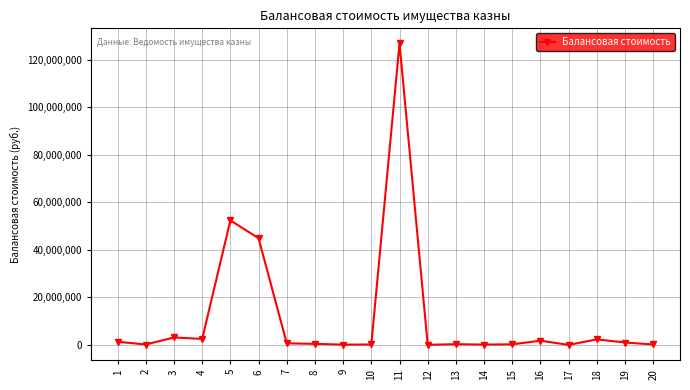

Where is the data nearest to the value 63423938?

5